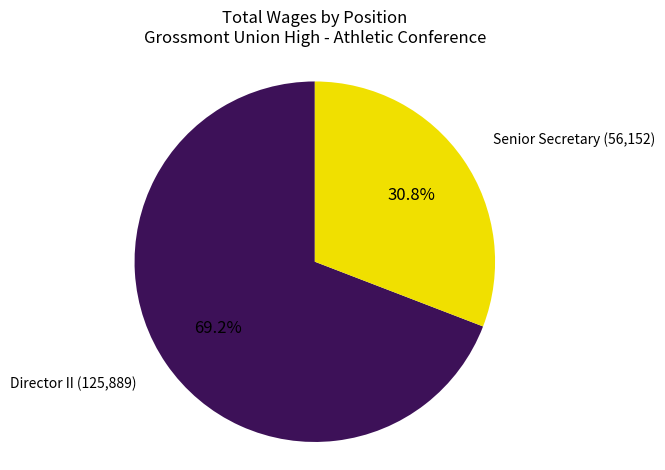

Is there a majority slice in this chart?

Yes